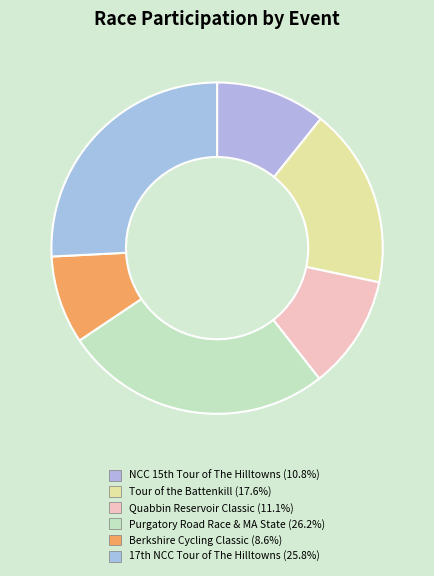

Rank the categories by value from lowest to highest.

Berkshire Cycling Classic, NCC 15th Tour of The Hilltowns, Quabbin Reservoir Classic Road Race, Tour of the Battenkill, The 17th annual NCC Tour of The Hilltowns, Purgatory Road Race & Massachusetts State